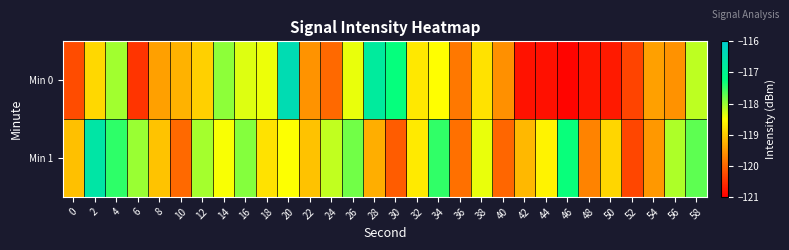

Which has a higher value, 48 or 36?

36